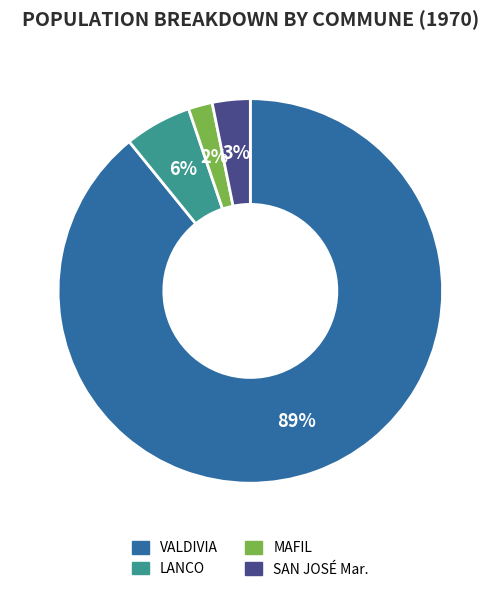

How many slices are in this pie chart?

4